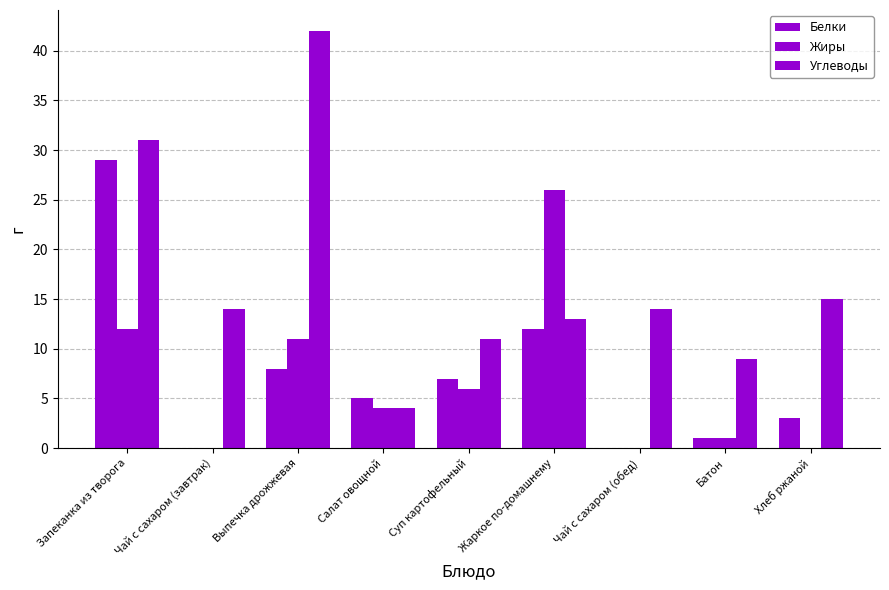

How many data points does each series have?

9